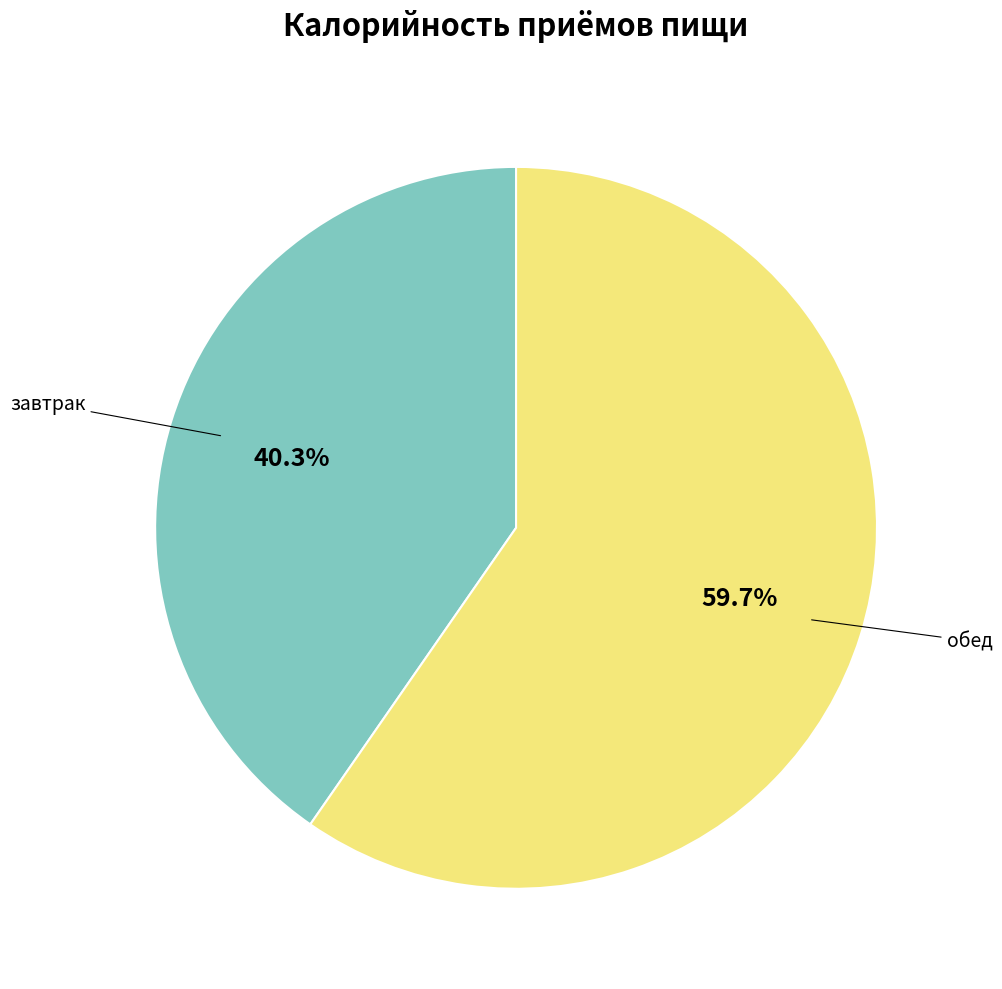

Is there any slice that represents more than half of the pie?

Yes